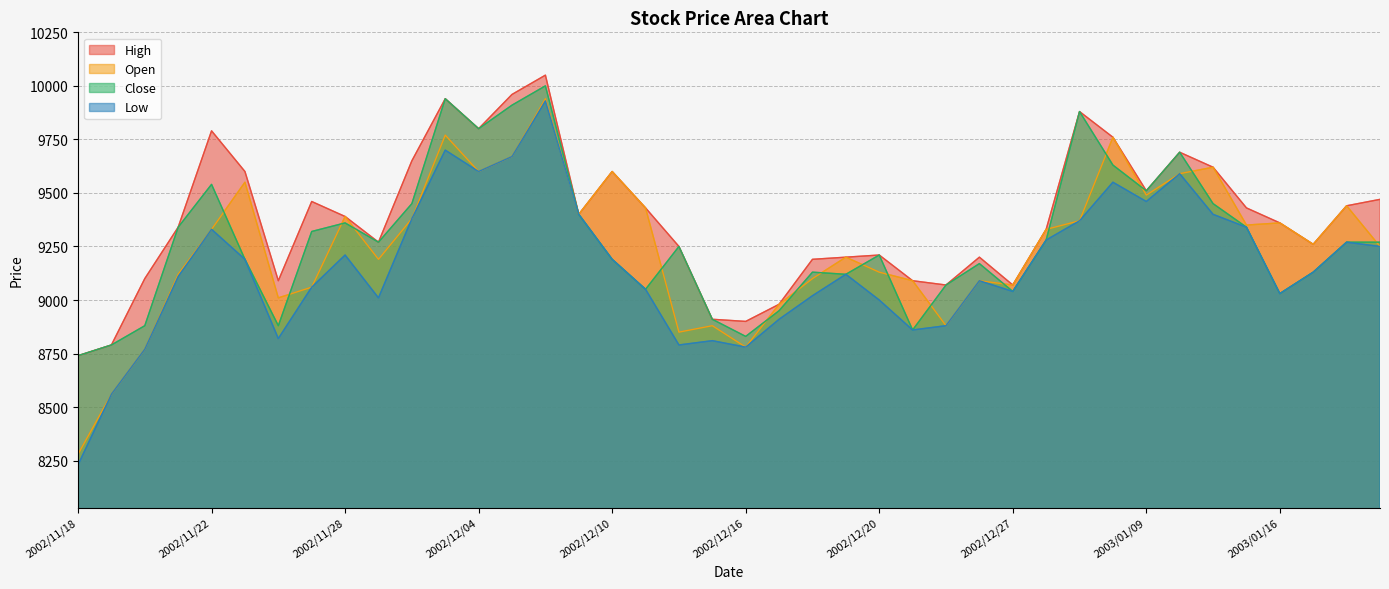

How many interior local peaks does the Open series have?

12